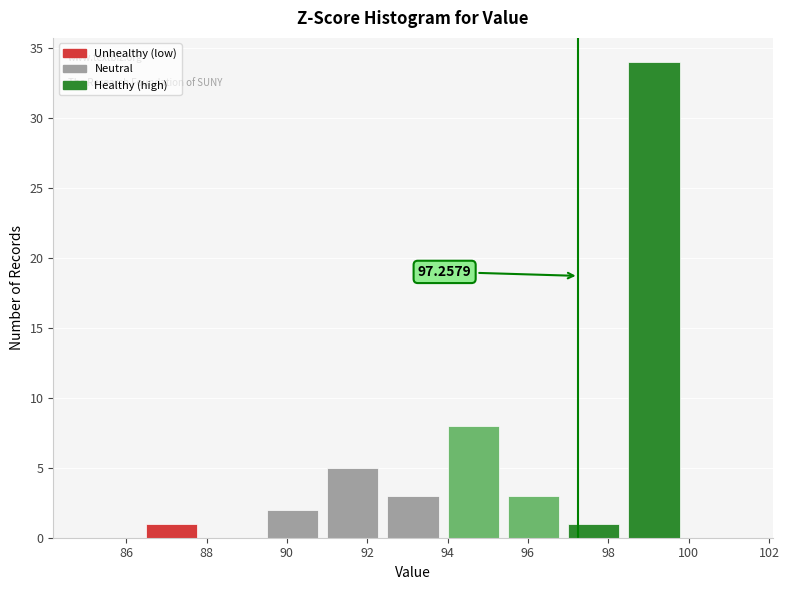

Which range on the x-axis has the tallest bar?

98.5 to 100.0